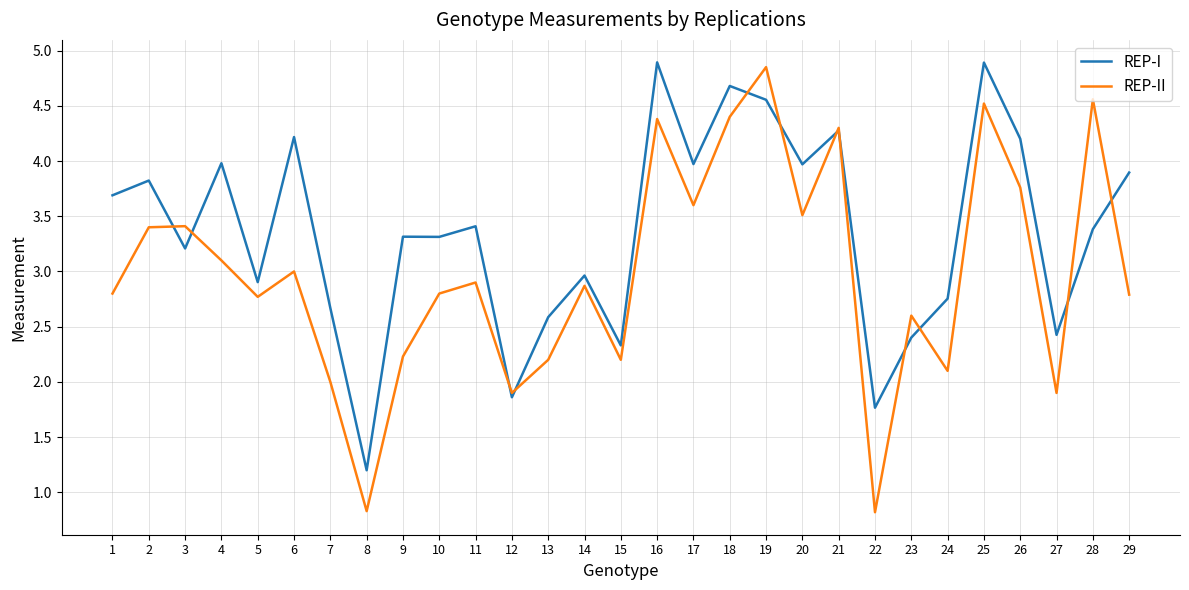

The REP-I series shows 3.3 at 9. True or false?

True